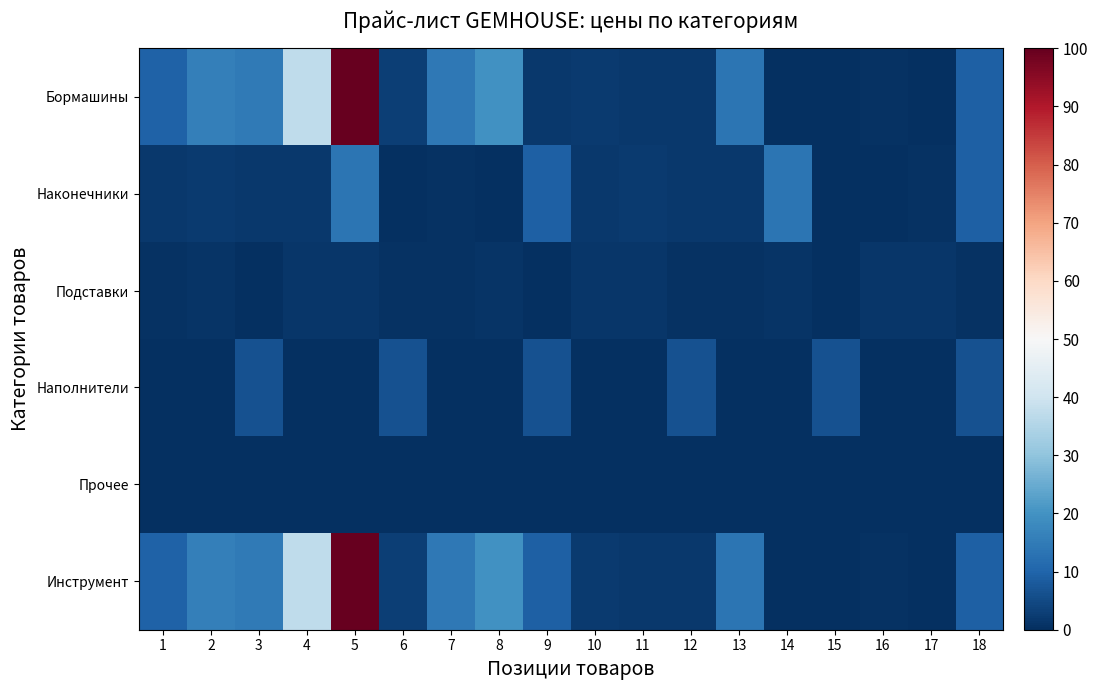

Reading left to right, transcribe all the data shown in this chart.

Бормашины: 1=9.7	2=15.9	3=14.6	4=37.2	5=100.0	6=3.0	7=14.4	8=19.8	9=1.6	10=2.0	11=1.8	12=1.8	13=13.3	14=0.3	15=0.2	16=0.7	17=0.1	18=9.4
Наконечники: 1=1.6	2=2.0	3=1.8	4=1.8	5=13.3	6=0.3	7=0.7	8=0.1	9=9.4	10=1.6	11=2.0	12=1.8	13=1.8	14=13.3	15=0.3	16=0.2	17=0.7	18=9.4
Подставки: 1=0.8	2=0.9	3=0.3	4=1.2	5=1.4	6=0.8	7=0.8	8=0.9	9=0.3	10=1.2	11=1.4	12=0.8	13=0.8	14=0.9	15=0.3	16=1.2	17=1.4	18=0.8
Наполнители: 1=0.0	2=0.0	3=6.4	4=0.0	5=0.0	6=6.4	7=0.0	8=0.0	9=6.4	10=0.0	11=0.0	12=6.4	13=0.0	14=0.0	15=6.4	16=0.0	17=0.0	18=6.4
Прочее: 1=0.1	2=0.3	3=0.1	4=0.3	5=0.1	6=0.3	7=0.1	8=0.3	9=0.1	10=0.3	11=0.1	12=0.3	13=0.1	14=0.3	15=0.1	16=0.3	17=0.1	18=0.3
Инструмент: 1=9.7	2=15.9	3=14.6	4=37.2	5=100.0	6=3.0	7=14.4	8=19.8	9=9.4	10=2.0	11=1.8	12=1.8	13=13.3	14=0.3	15=0.2	16=0.7	17=0.1	18=9.4